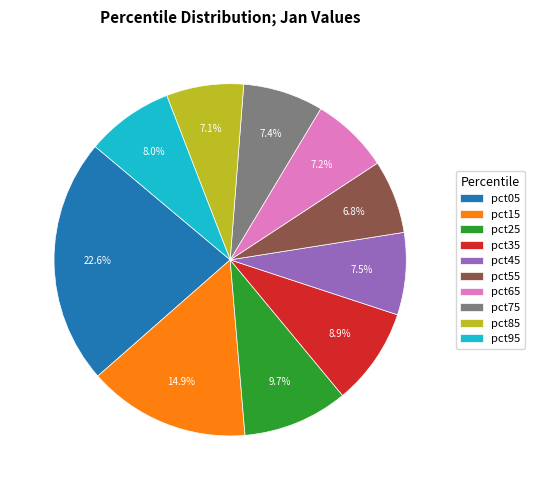

Between pct25 and pct65, which is larger?

pct25